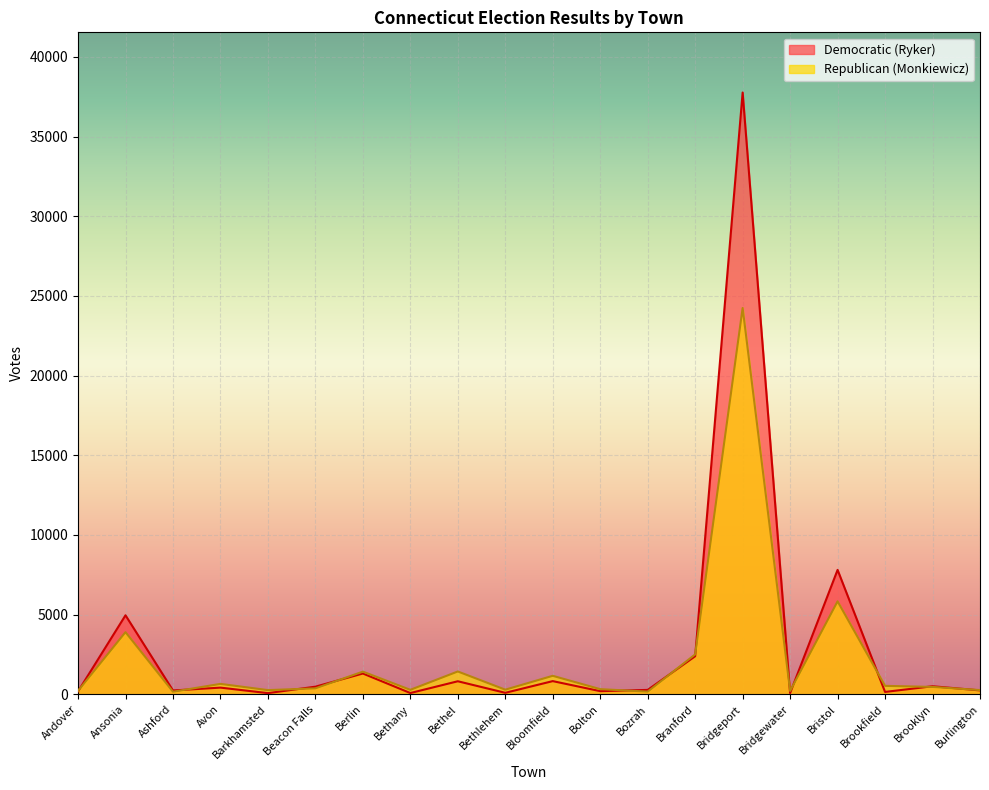

Is the value of Democratic (Ryter) at Avon greater than the value of Republican (Monkiewicz) at Andover?

Yes